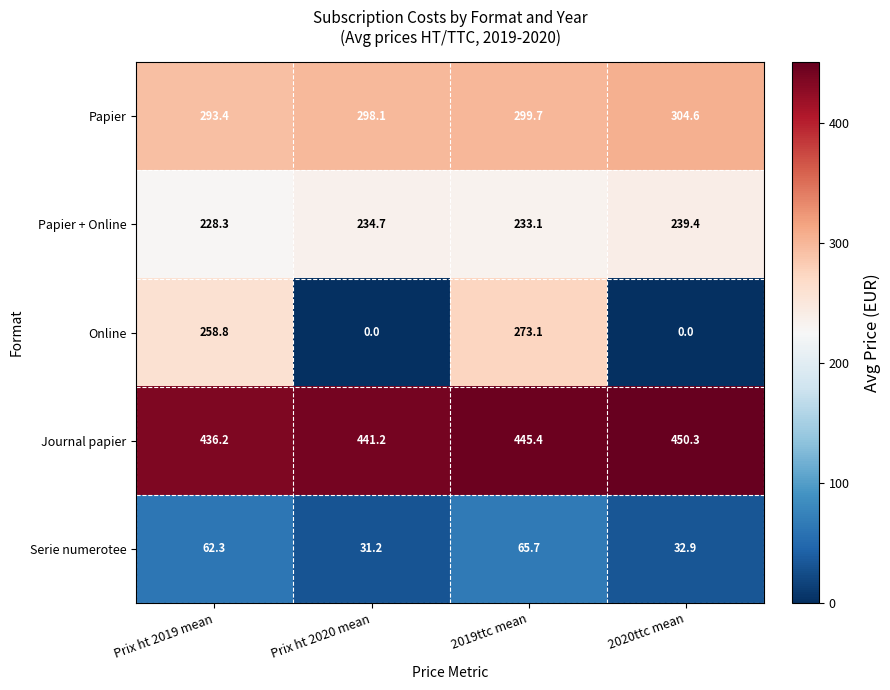

The value of Online at Prix ht 2019 mean is 393.2. True or false?

False